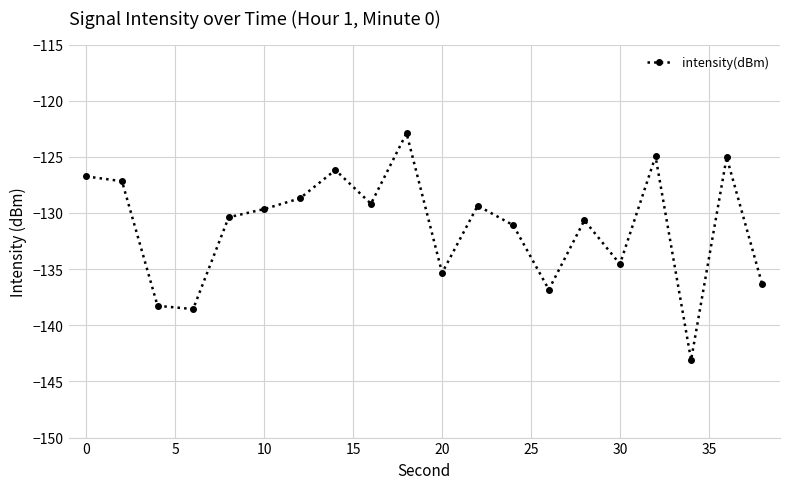

What is the smallest value displayed?

-143.1